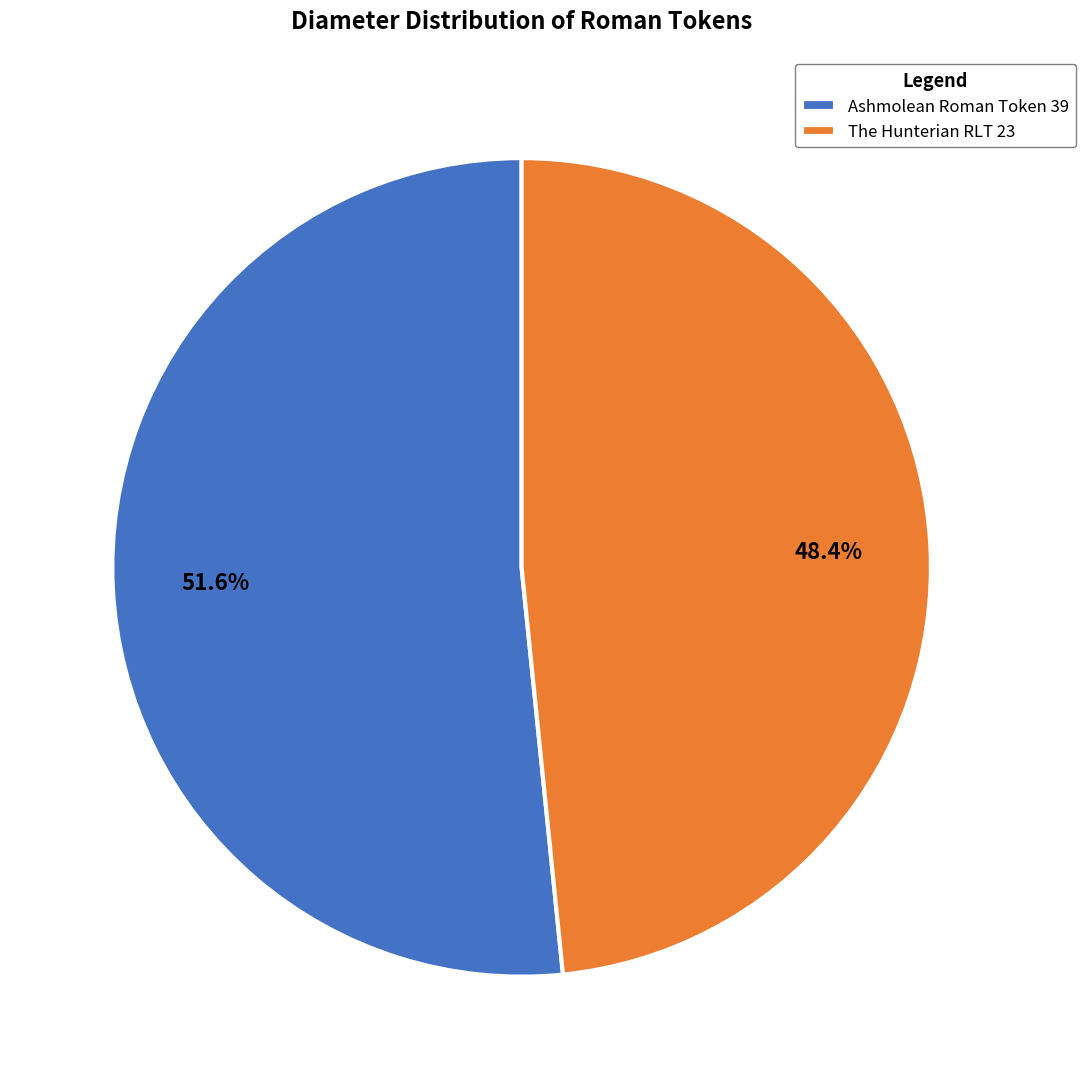

Which slice represents more than half of the pie?

Ashmolean Roman Token 39